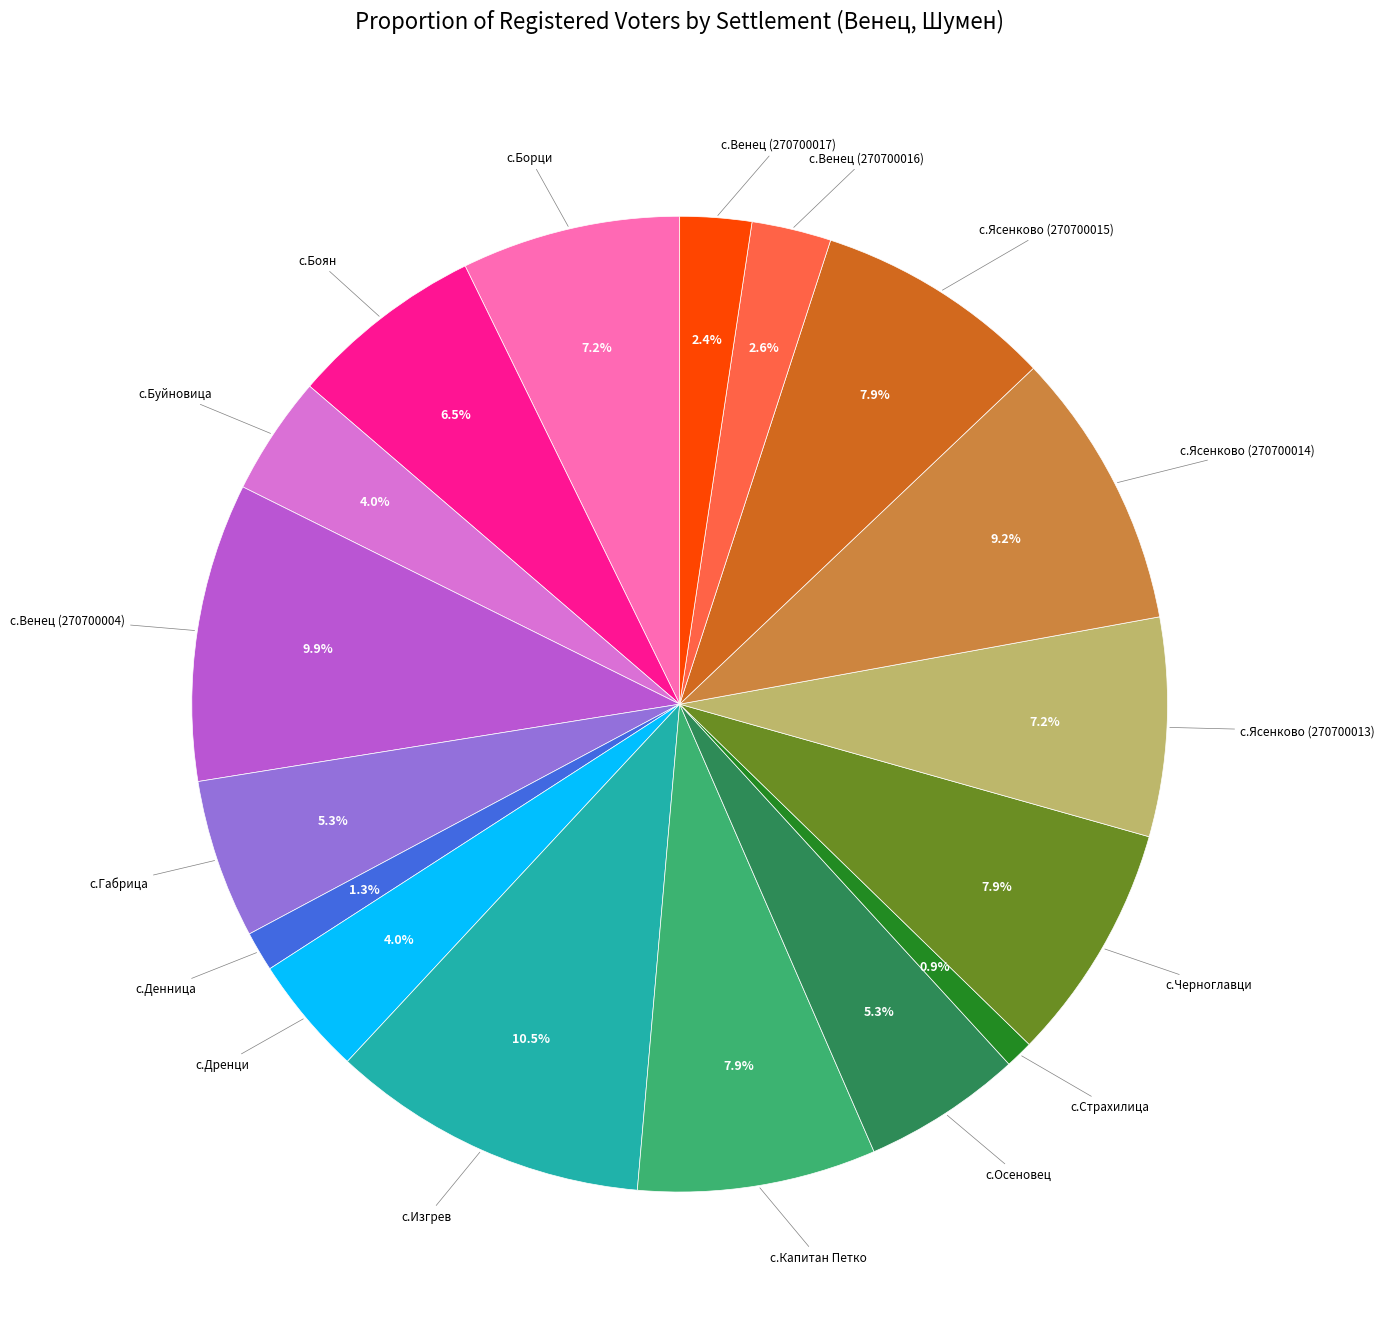

Does any single category account for the majority?

No